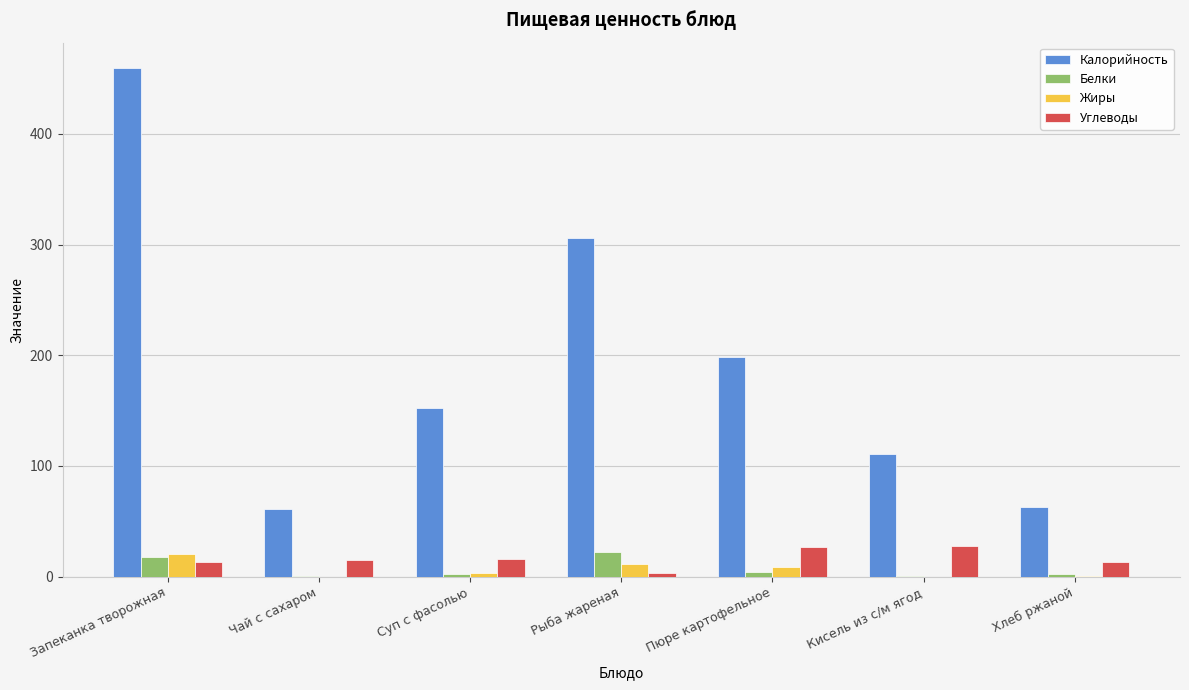

Which category has the highest value in the Жиры series?

Запеканка творожная